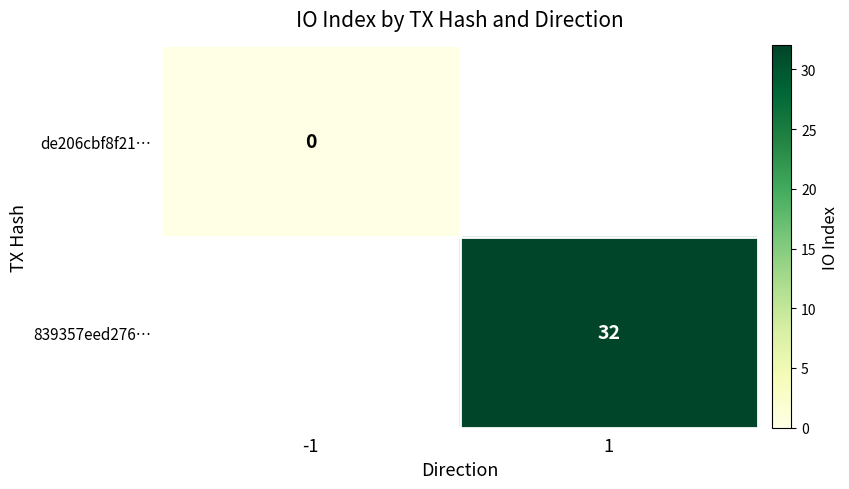

The value of 839357eed276… at 1 is 21. True or false?

False